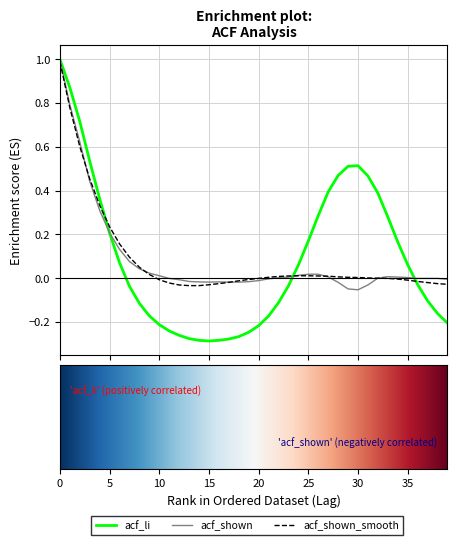

Which series has the widest spread of values?

acf_li